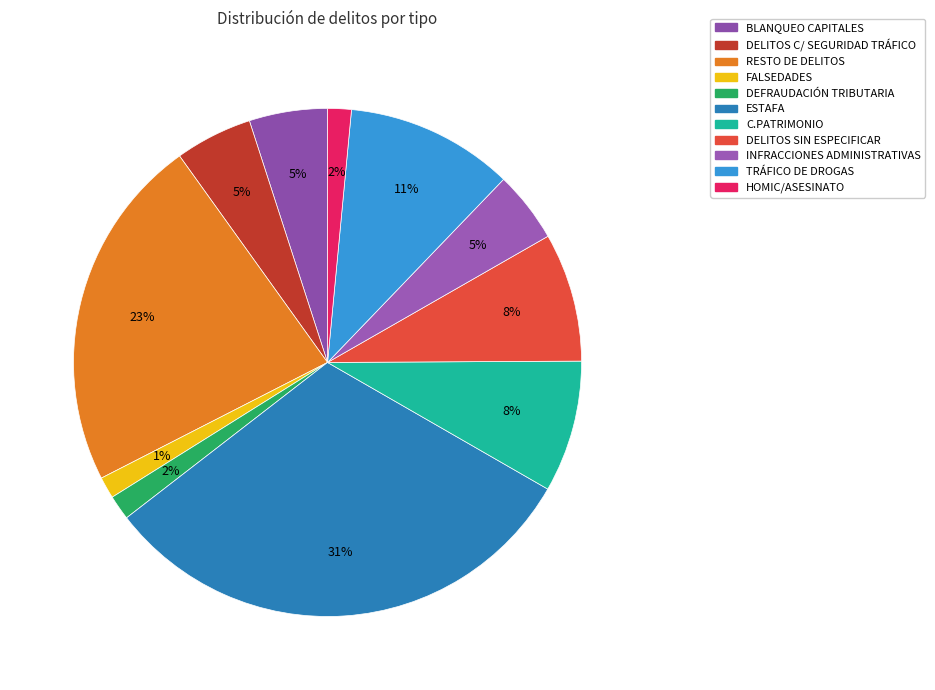

True or false: DELITOS C/ SEGURIDAD TRÁFICO accounts for 5% of the total.

True